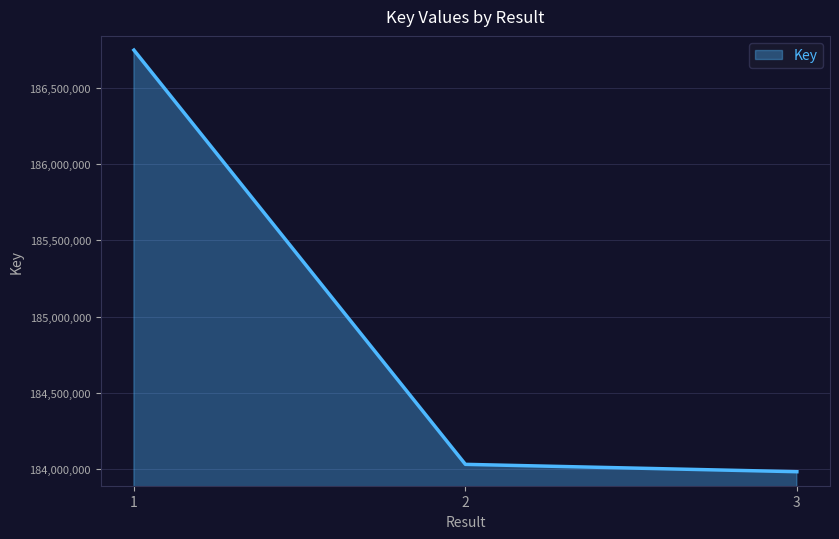

At which label is the value closest to 185365662?

2